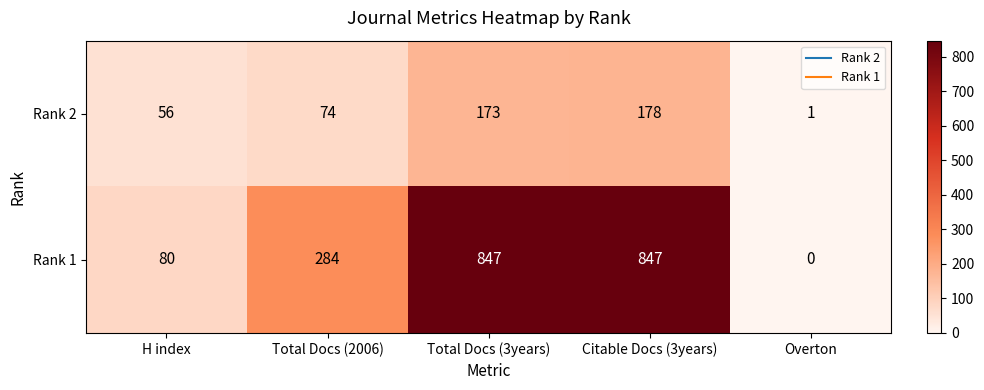

List the series in order of their peak value, highest first.

Rank 1, Rank 2